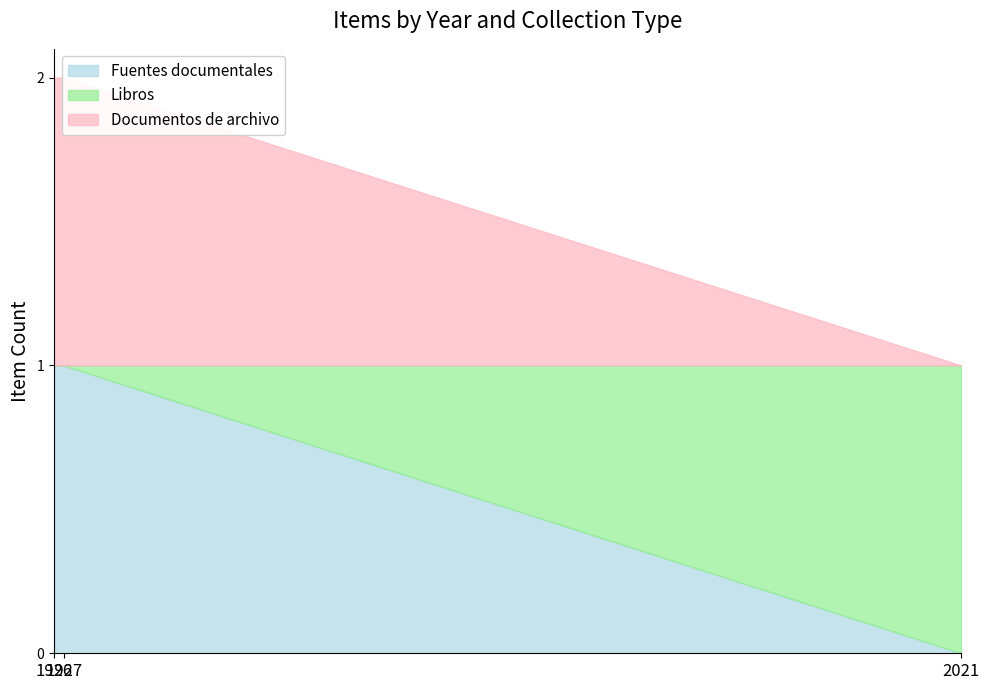

Which category has the lowest value in the Documentos de archivo series?

2021